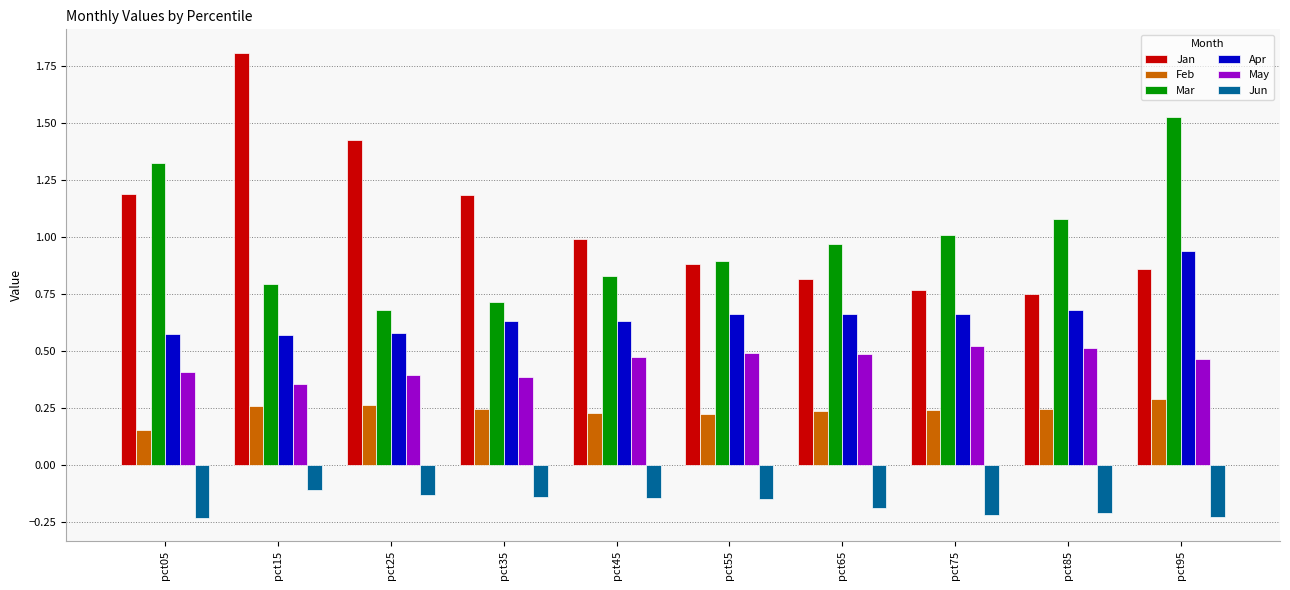

Which category has the highest value across all series?

pct15